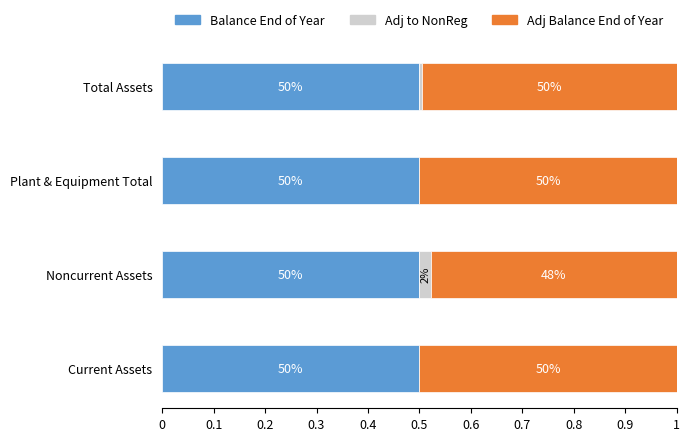

What are all the series names shown in the legend?

Balance End of Year, Adj to NonReg, Adj Balance End of Year